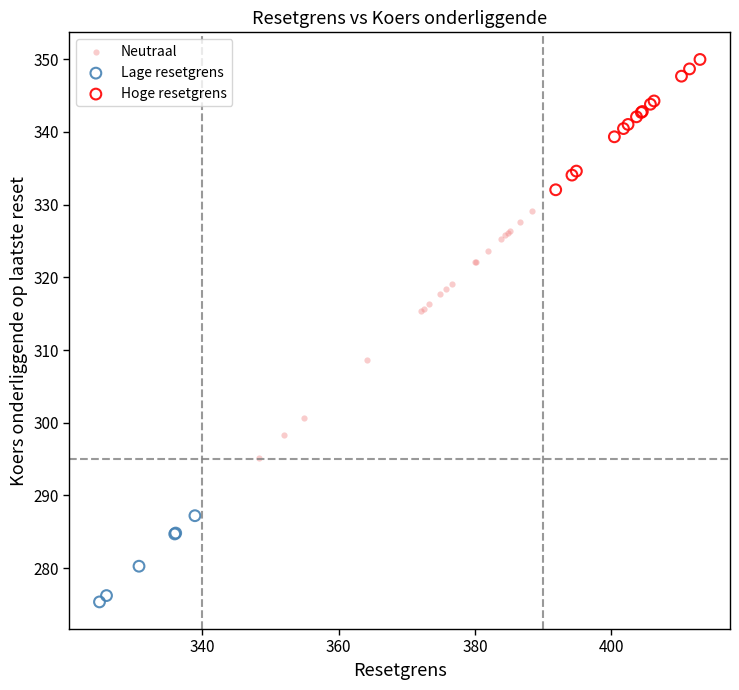

Which series contains the highest Y value?

Hoge resetgrens